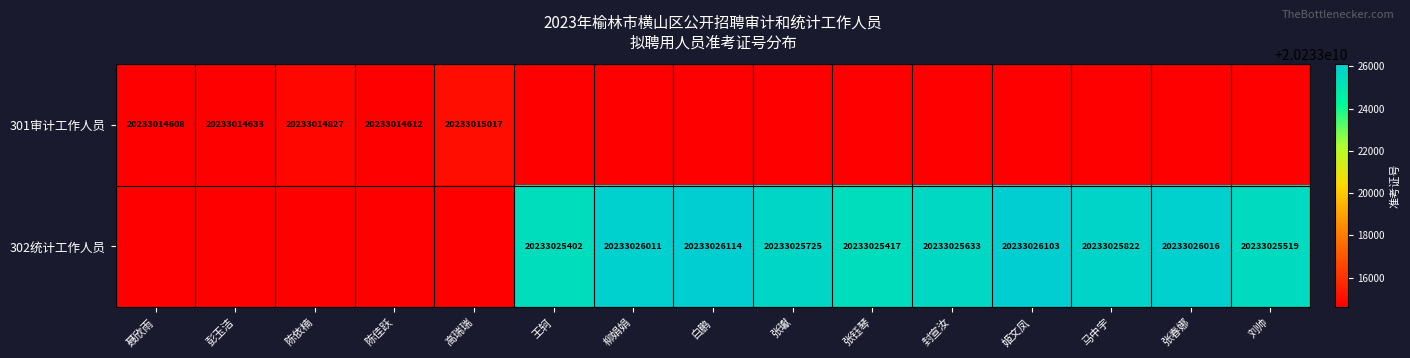

Which has a higher value, 姬文凤 or 封宣汝?

姬文凤